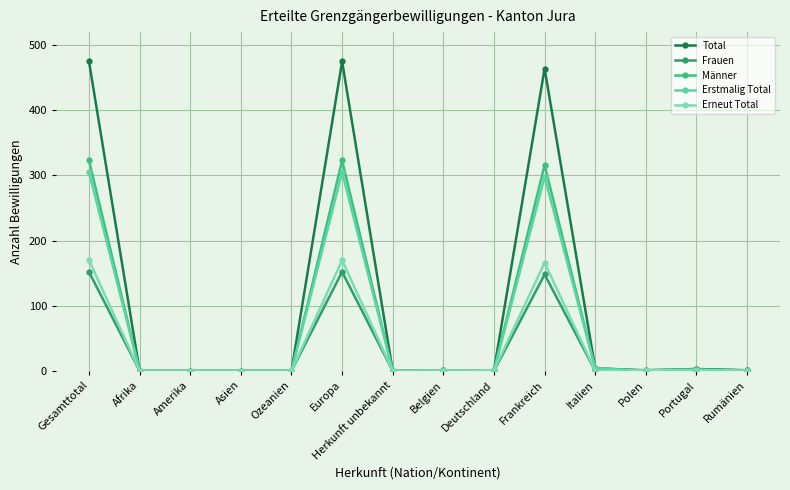

In Erstmalig Total, how many points are higher than both neighbors (excluding endpoints)?

3